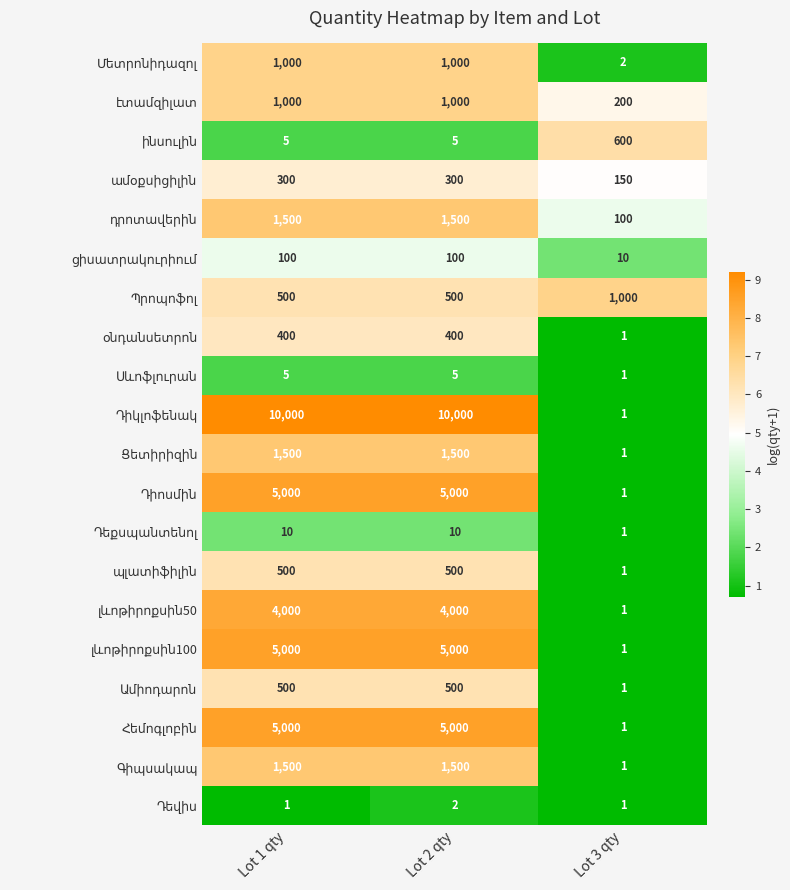

At which category is the sum across all series the highest?

Lot 2 qty